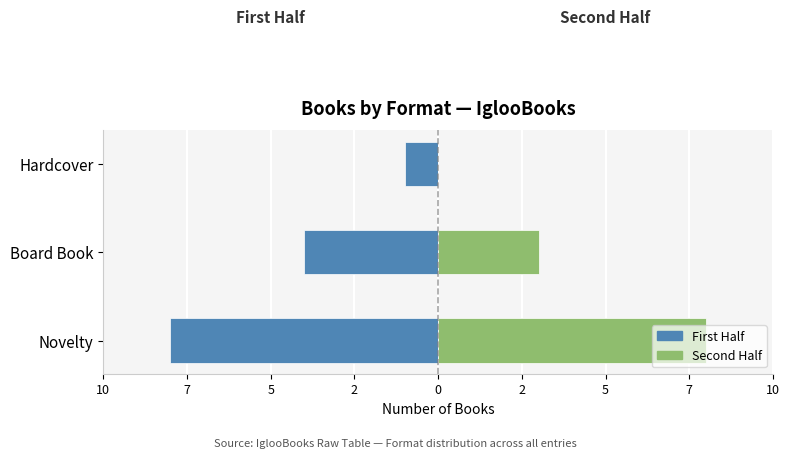

What are all the series names shown in the legend?

First Half, Second Half